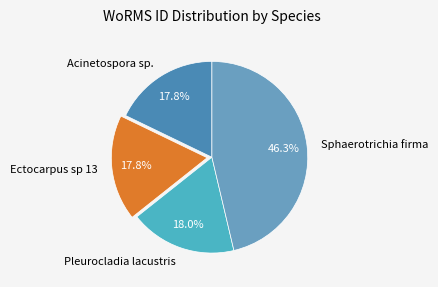

What is the largest slice in the pie chart?

Sphaerotrichia firma